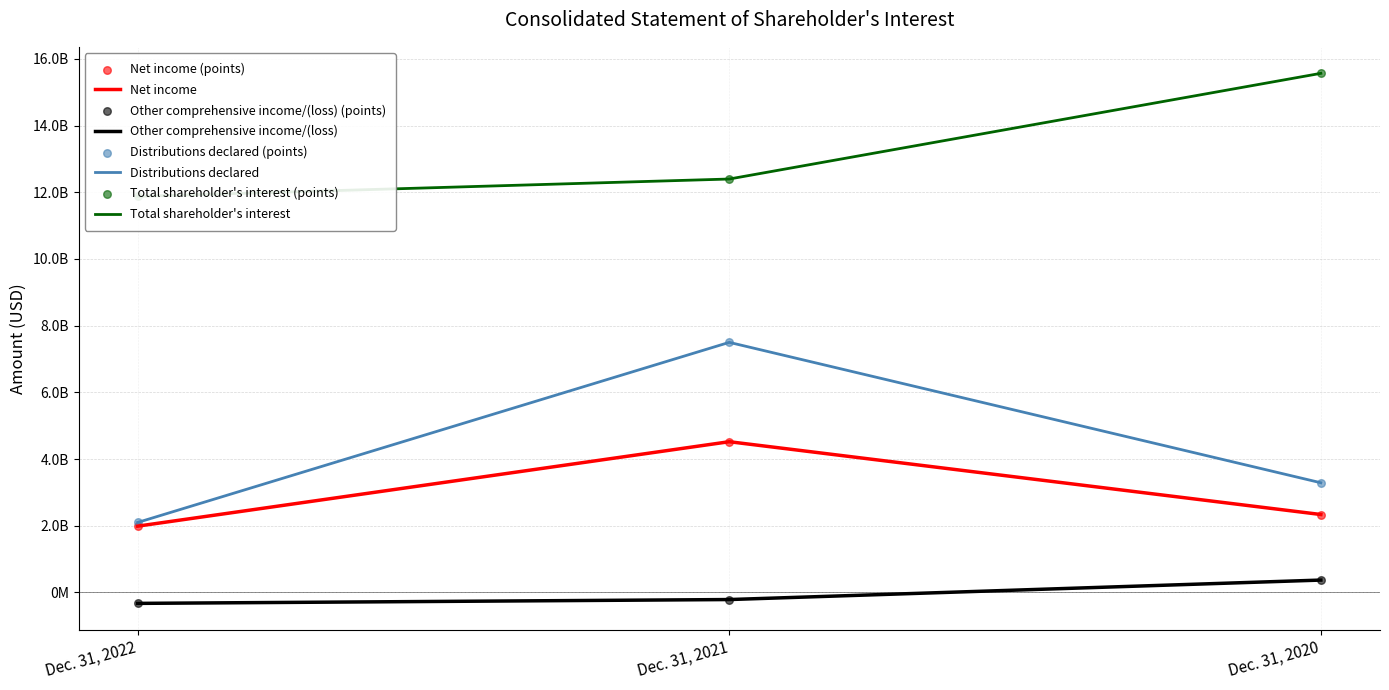

At how many categories does at least one series exceed 8498812063?

3